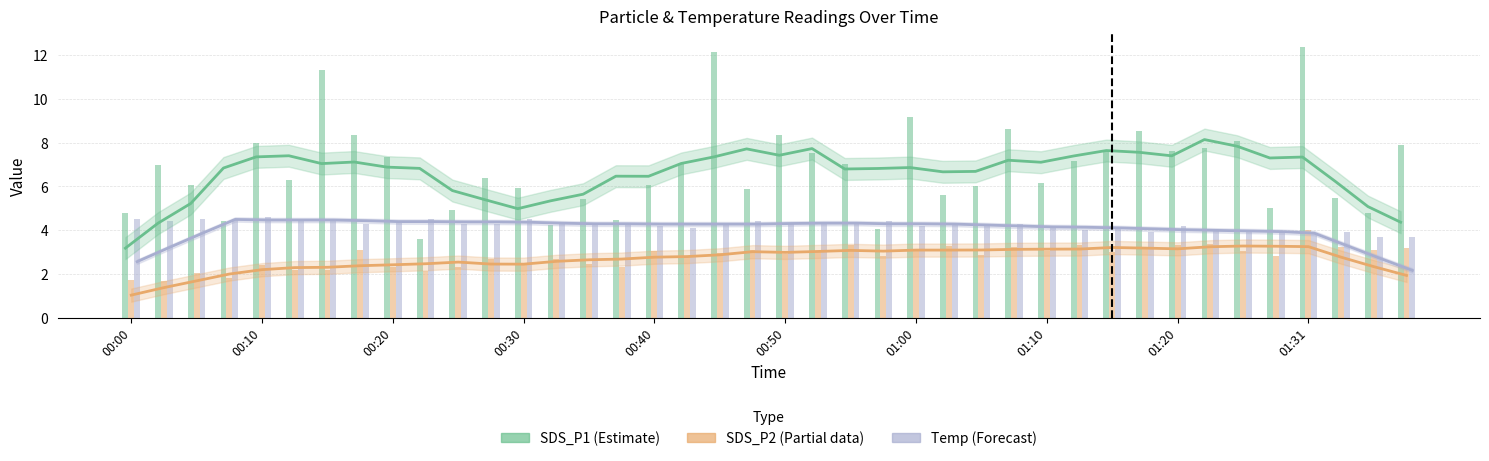

Is the value of Temp at 00:30 greater than the value of SDS_P2 at 21?

Yes